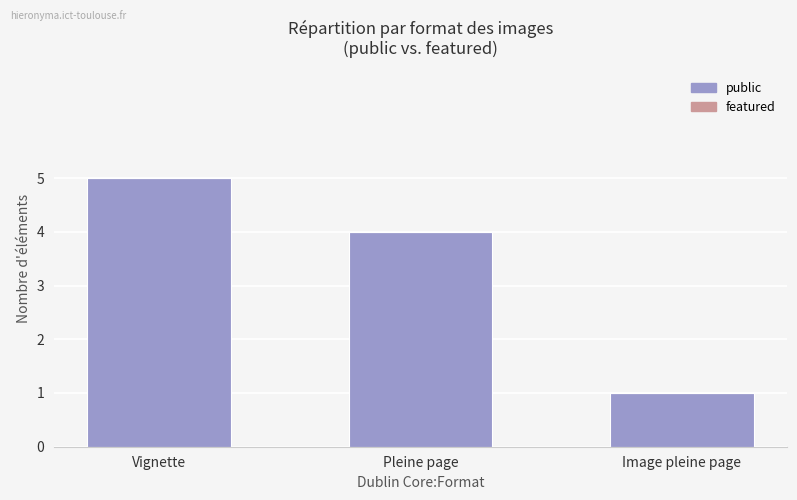

The chart shows a value of 4 at Pleine page. True or false?

True